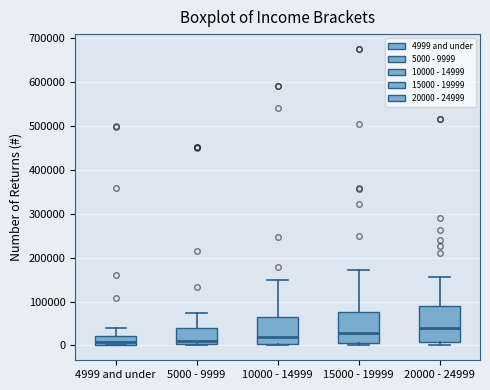

Which box is the tallest, from its lower edge to its upper edge?

20000 - 24999